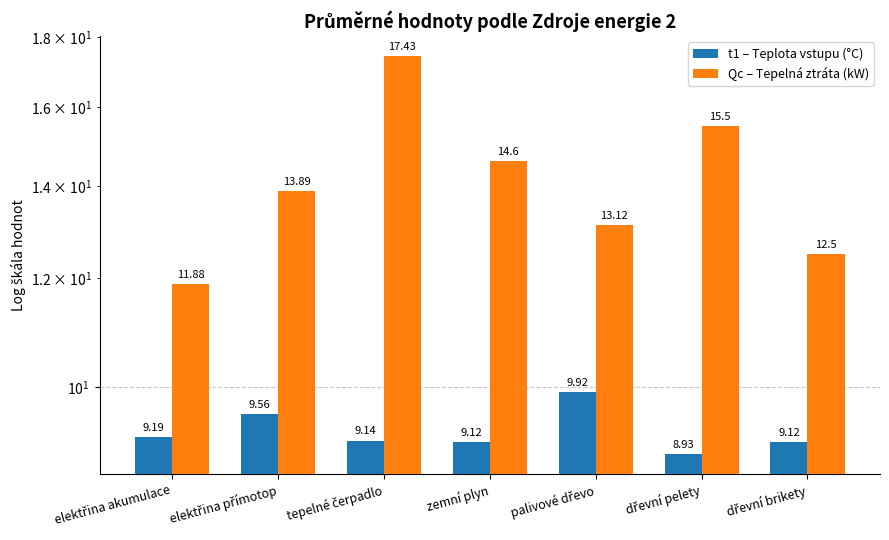

What is the minimum value shown in the chart?

8.9